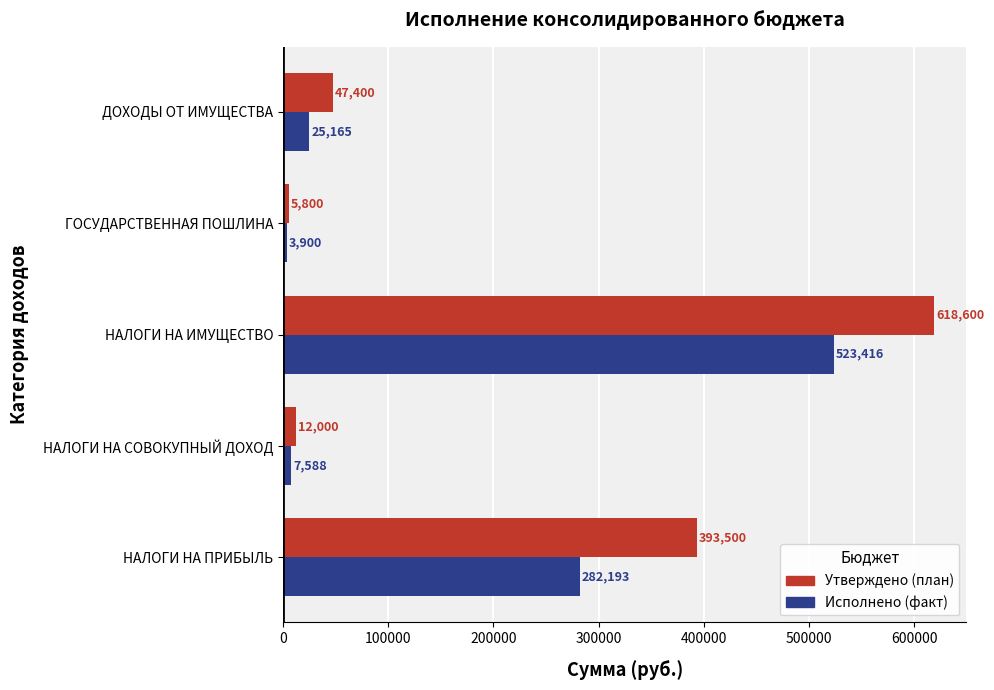

Which category has the highest value across all series?

НАЛОГИ НА ИМУЩЕСТВО